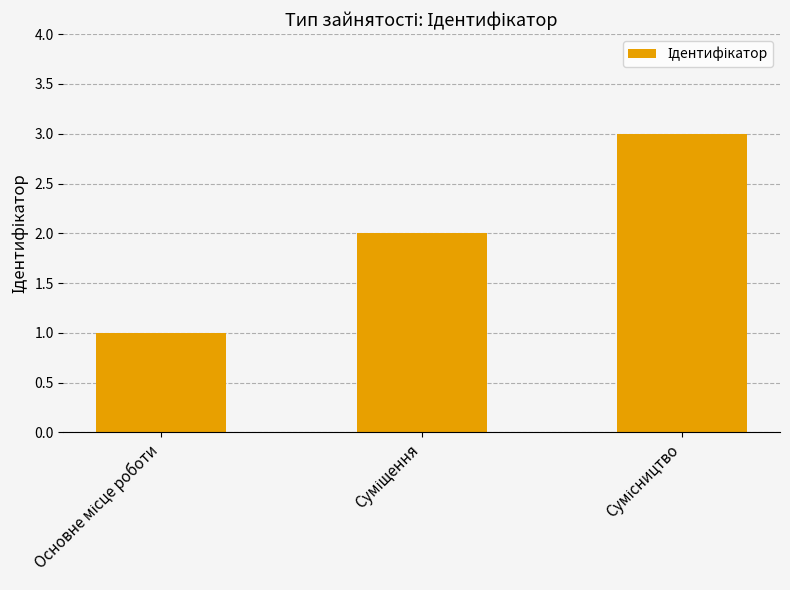

What is the maximum value shown in the chart?

3